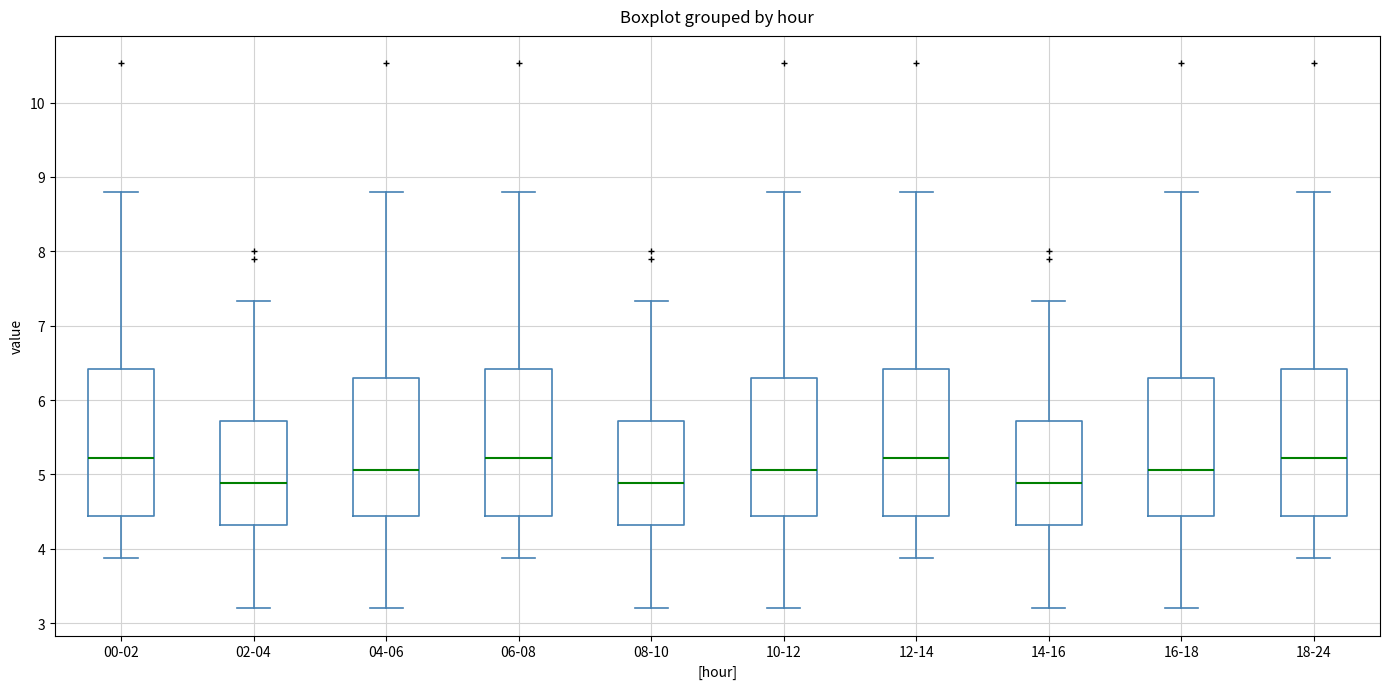

Reading left to right, read every box against the y-axis: the position of its median line, the range the box covers, and the ends of its whiskers. The values are not printed on the chart, so give them approximately, as read against the axis.

00-02: median 5.2, box 4.4 to 6.4, whiskers 3.9 to 8.8
02-04: median 4.9, box 4.3 to 5.7, whiskers 3.2 to 7.3
04-06: median 5.1, box 4.4 to 6.3, whiskers 3.2 to 8.8
06-08: median 5.2, box 4.4 to 6.4, whiskers 3.9 to 8.8
08-10: median 4.9, box 4.3 to 5.7, whiskers 3.2 to 7.3
10-12: median 5.1, box 4.4 to 6.3, whiskers 3.2 to 8.8
12-14: median 5.2, box 4.4 to 6.4, whiskers 3.9 to 8.8
14-16: median 4.9, box 4.3 to 5.7, whiskers 3.2 to 7.3
16-18: median 5.1, box 4.4 to 6.3, whiskers 3.2 to 8.8
18-24: median 5.2, box 4.4 to 6.4, whiskers 3.9 to 8.8